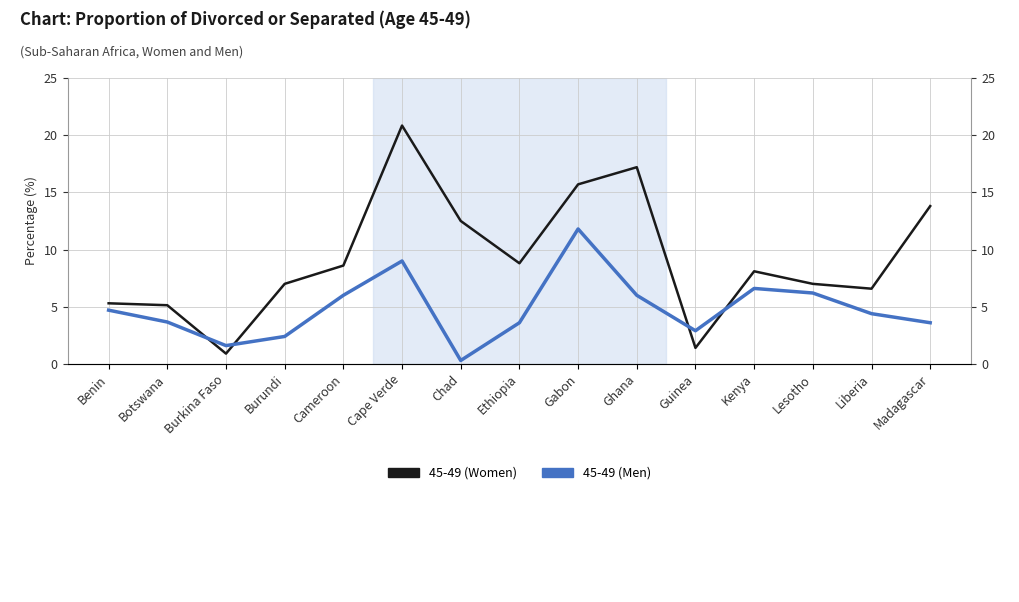

How many interior local valleys does the 45-49 (Men) series have?

3